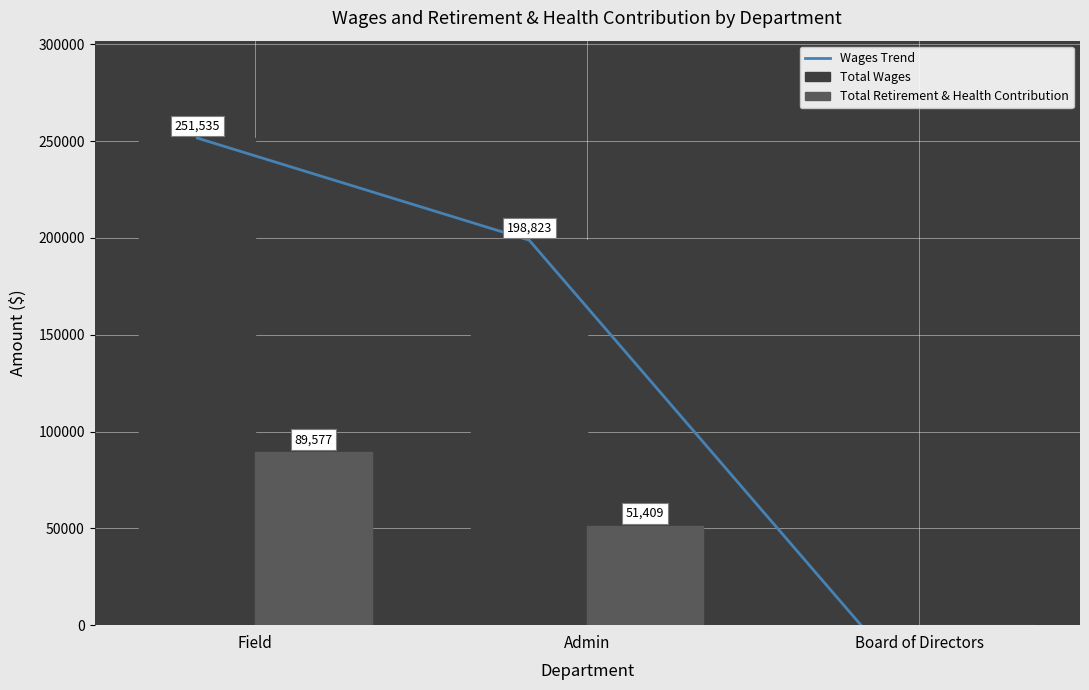

Reading left to right, extract all data points from this chart.

Wages Trend: Field=251535	Admin=198823	Board of Directors=0
Total Wages: Field=251535	Admin=198823	Board of Directors=0
Total Retirement & Health Contribution: Field=89577	Admin=51409	Board of Directors=0